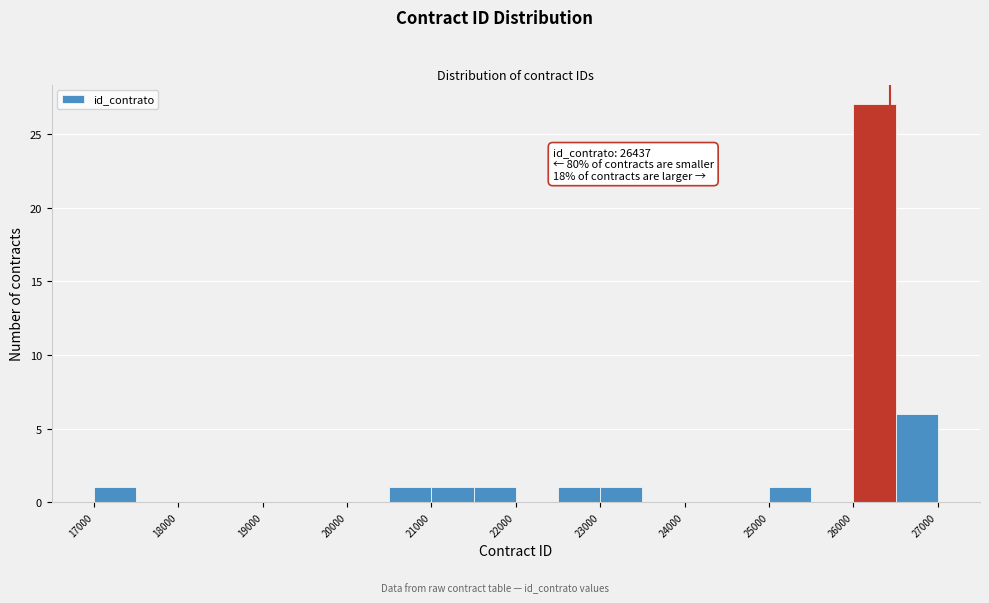

Over which range of the x-axis is the bar tallest?

26000 to 26500